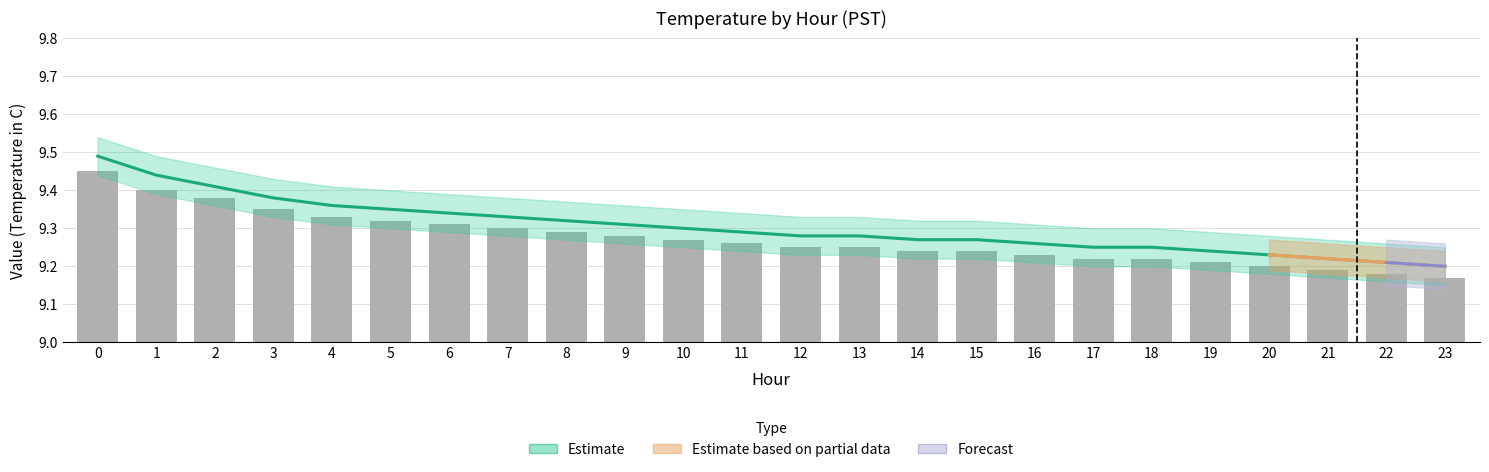

Is the value of Mean Temperature at 17 greater than the value of Bar Values at 14?

Yes